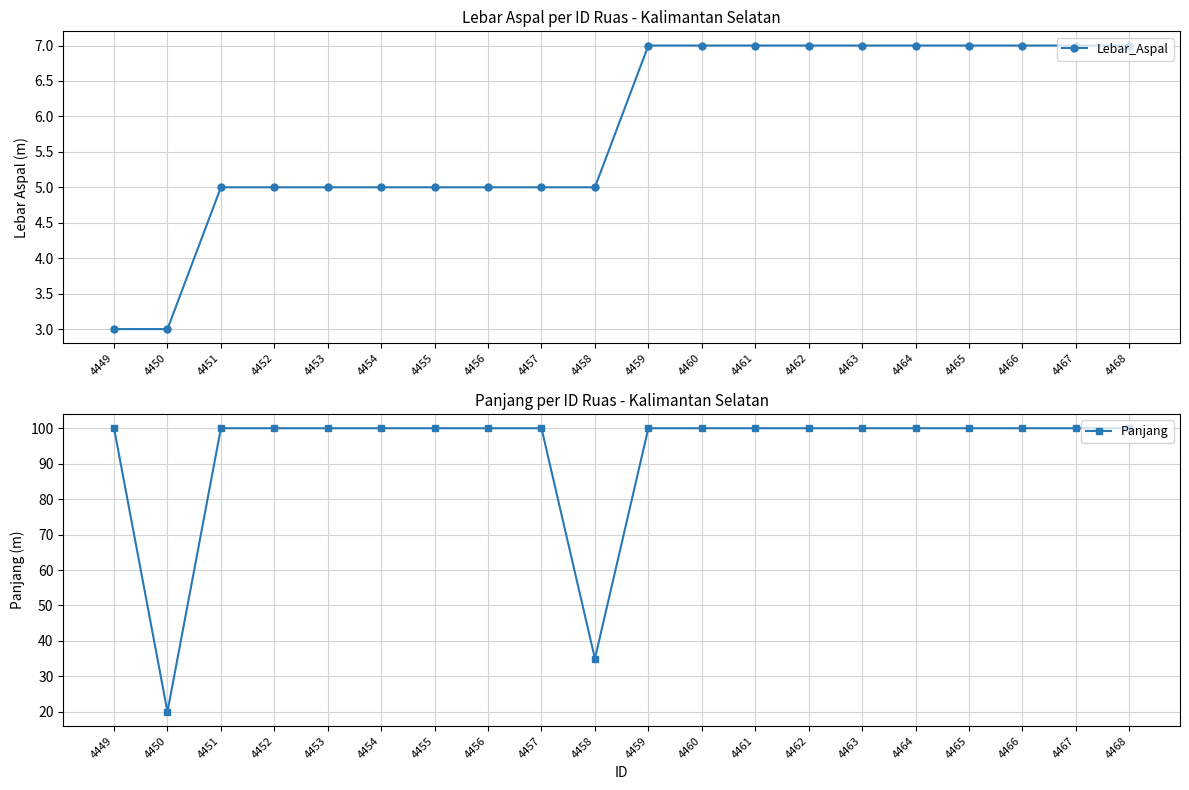

How many data points does each series have?

20